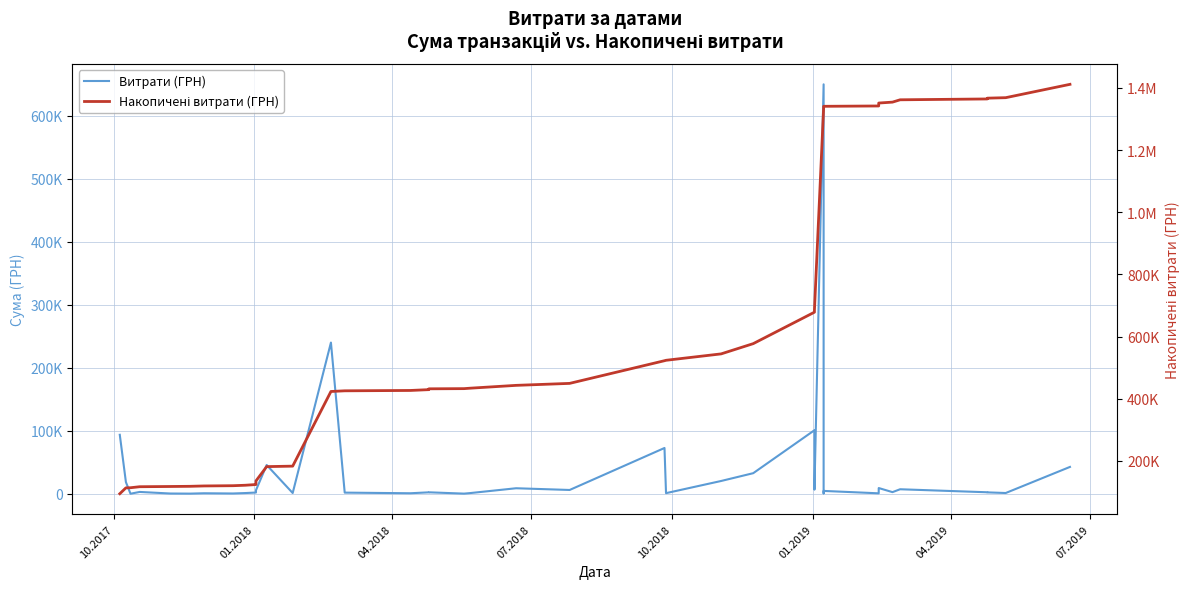

What is the maximum value shown in the chart?

1411778.0